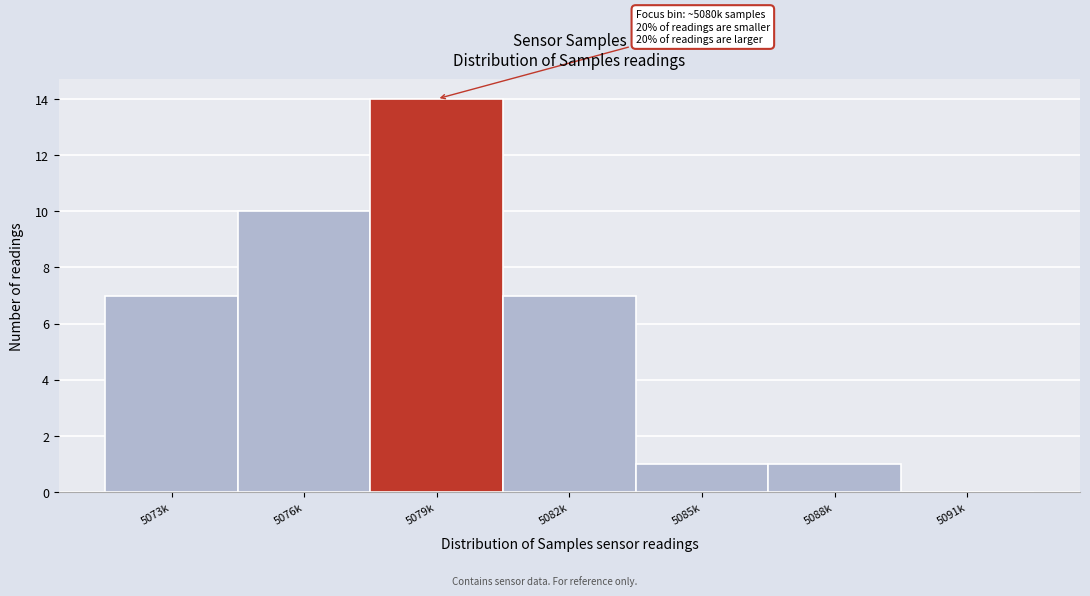

Reading left to right, list all the values displayed in this chart.

5073k=7	5076k=10	5079k=14	5082k=7	5085k=1	5088k=1	5091k=0